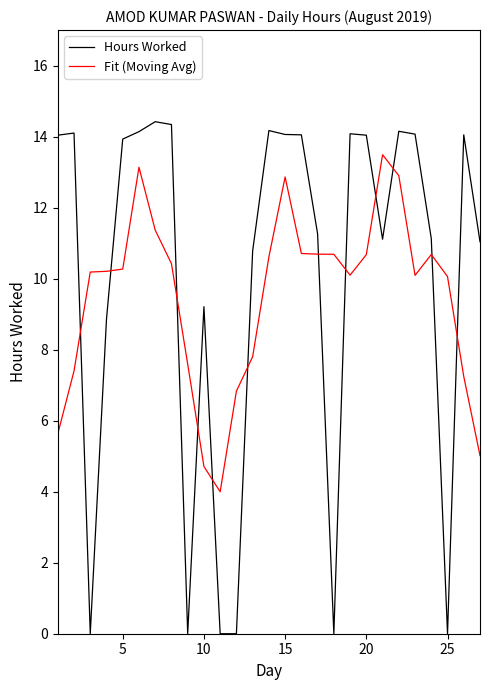

What is the minimum value for Fit (Moving Avg)?

4.0